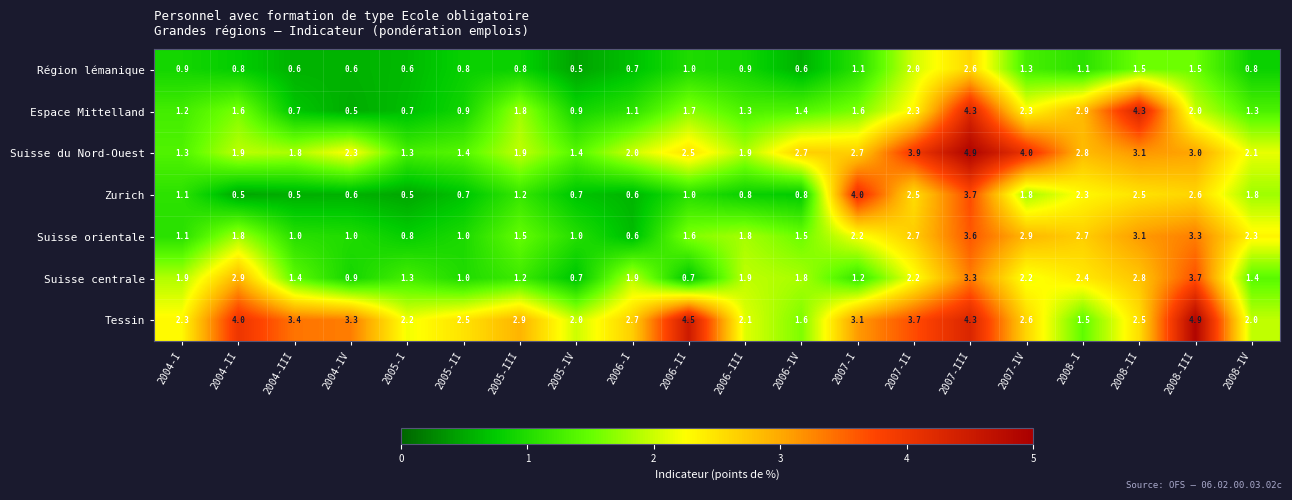

At which label is Suisse du Nord-Ouest closest to 3?

2008-III